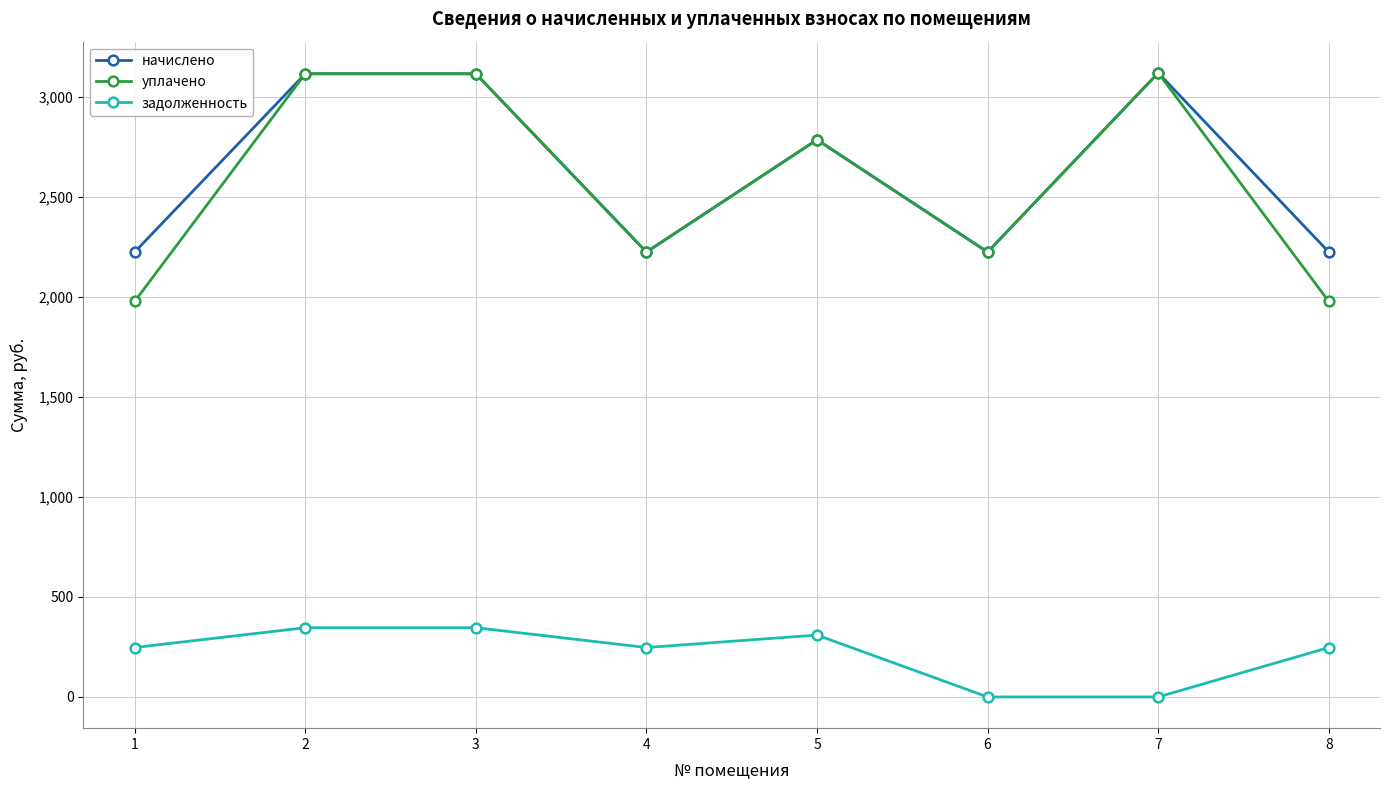

True or false: задолженность and уплачено intersect in this chart.

False